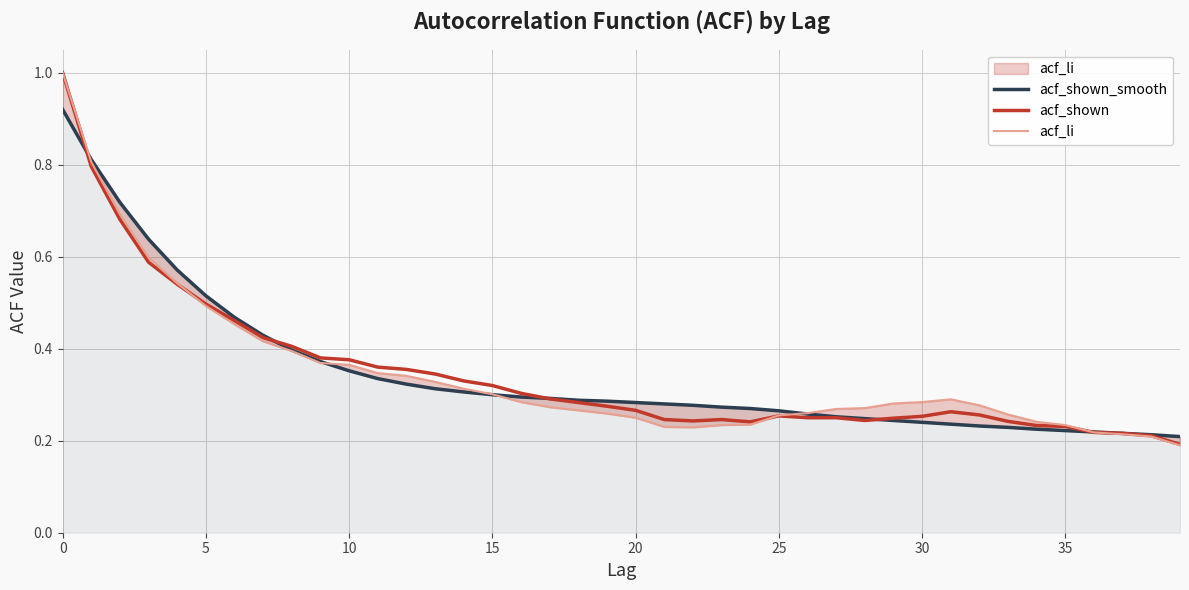

Between 28 and 32, which series saw the biggest shift?

acf_shown_smooth